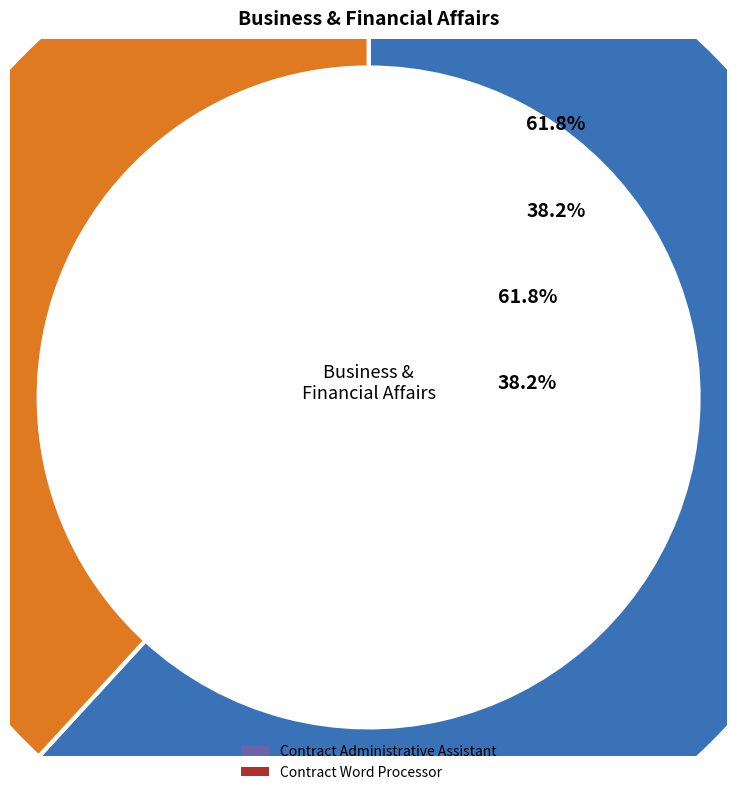

Which slice represents more than half of the pie?

Contract Administrative Assistant